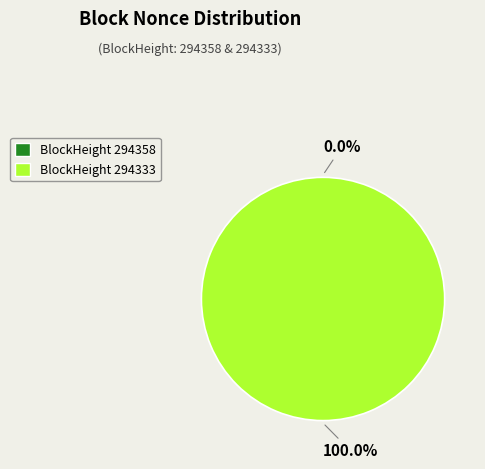

Does any single category account for the majority?

Yes